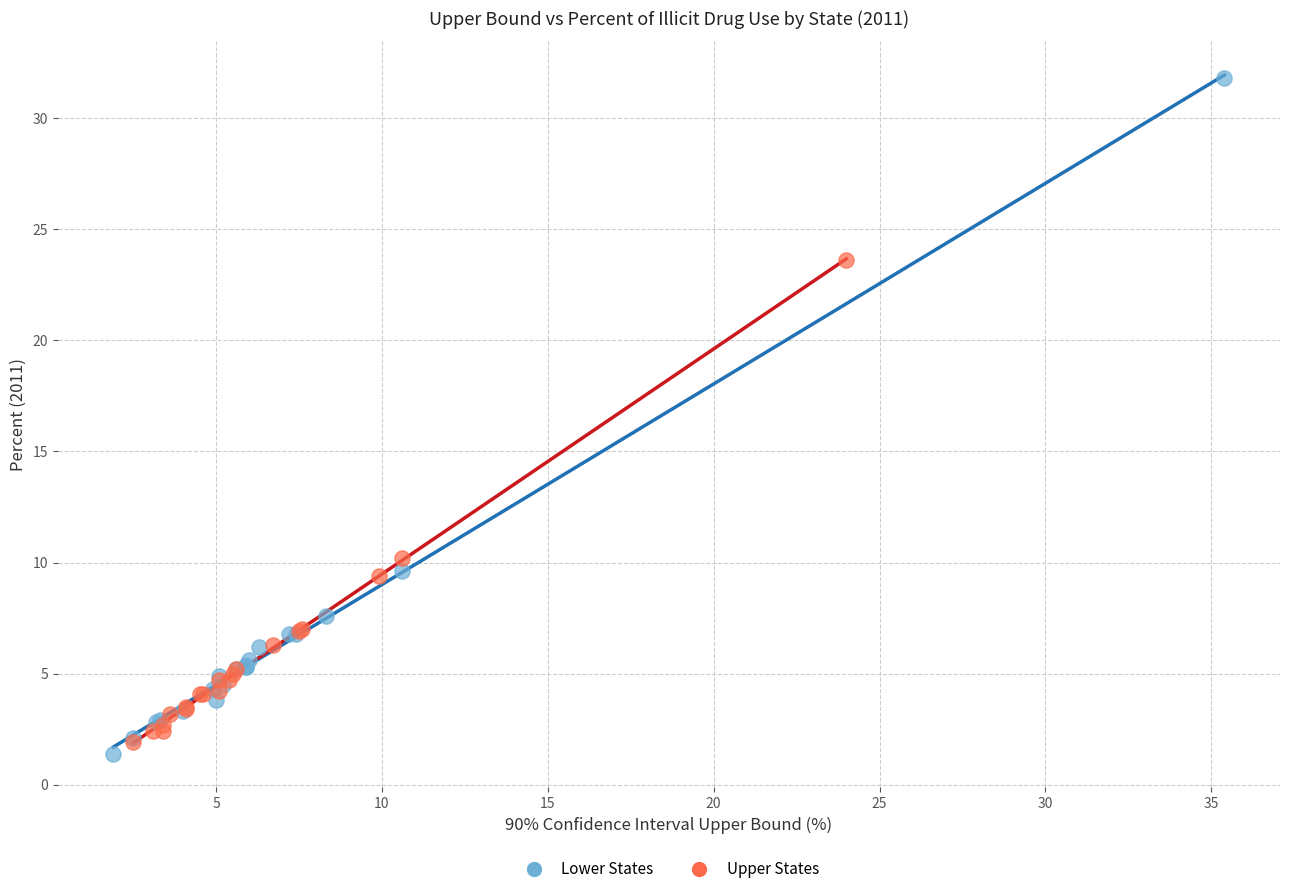

What are all the series names shown in the legend?

Lower States, Upper States